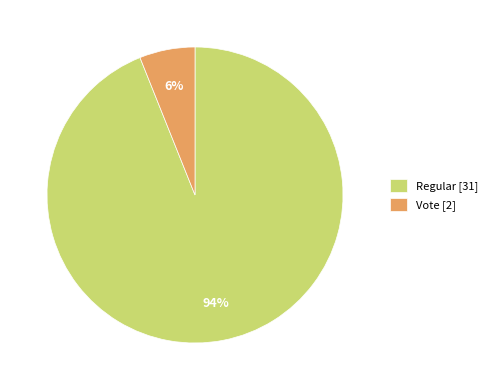

Do Vote and Regular together represent more than half of the pie?

Yes